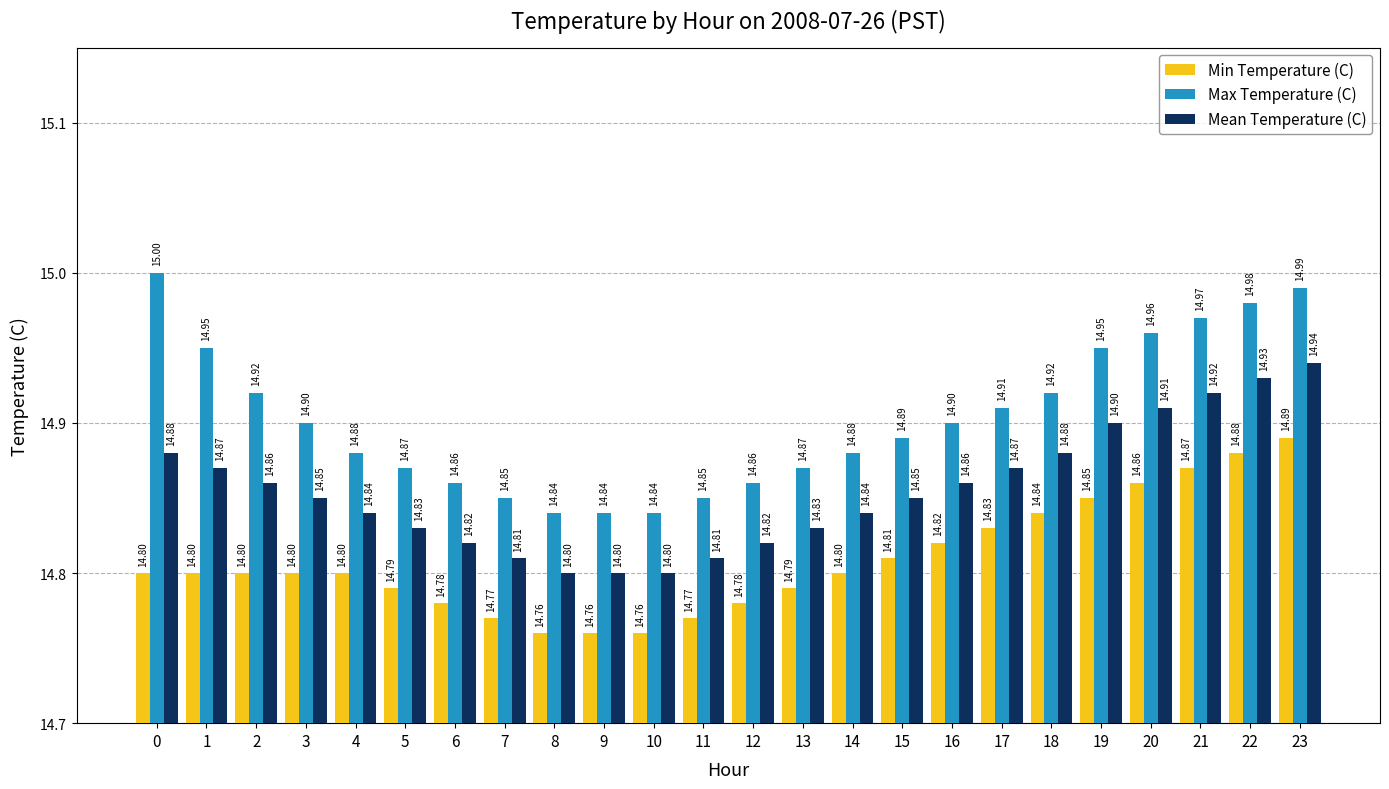

What is the value of the Mean Temperature (C) bar at the 5th from the left?

14.8